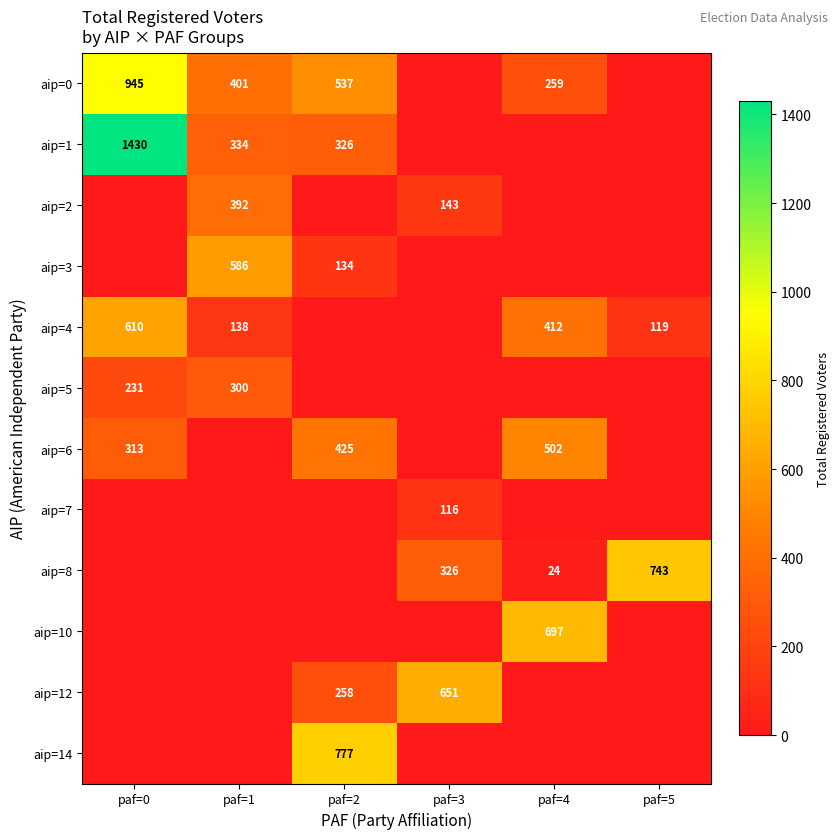

The value of aip=6 at paf=4 is 502. True or false?

True